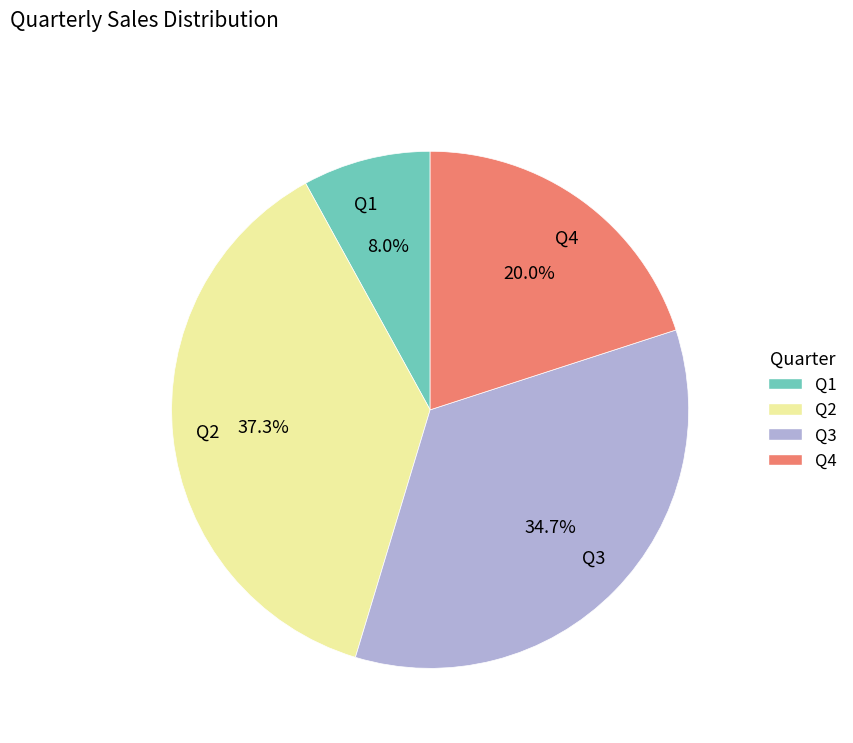

Between Q2 and Q3, which is larger?

Q2